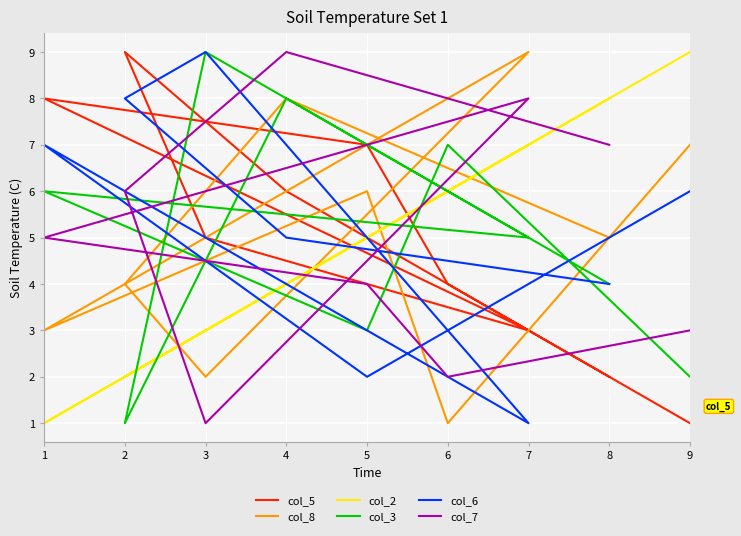

What are all the series names shown in the legend?

col_5, col_8, col_2, col_3, col_6, col_7